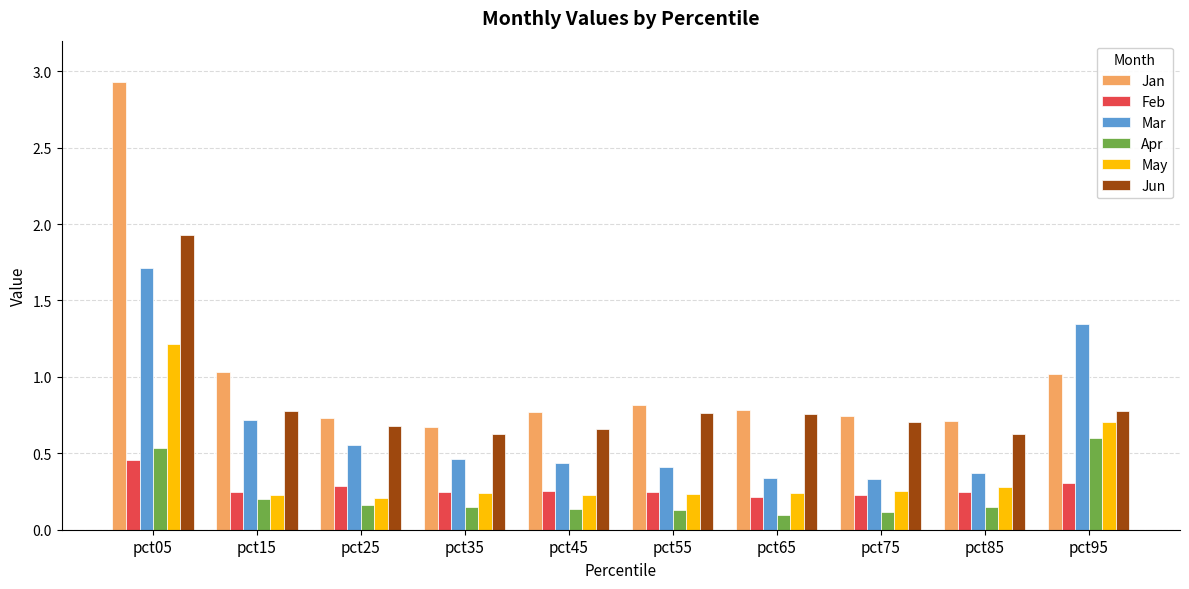

Which series changed the most between pct25 and pct95?

Mar